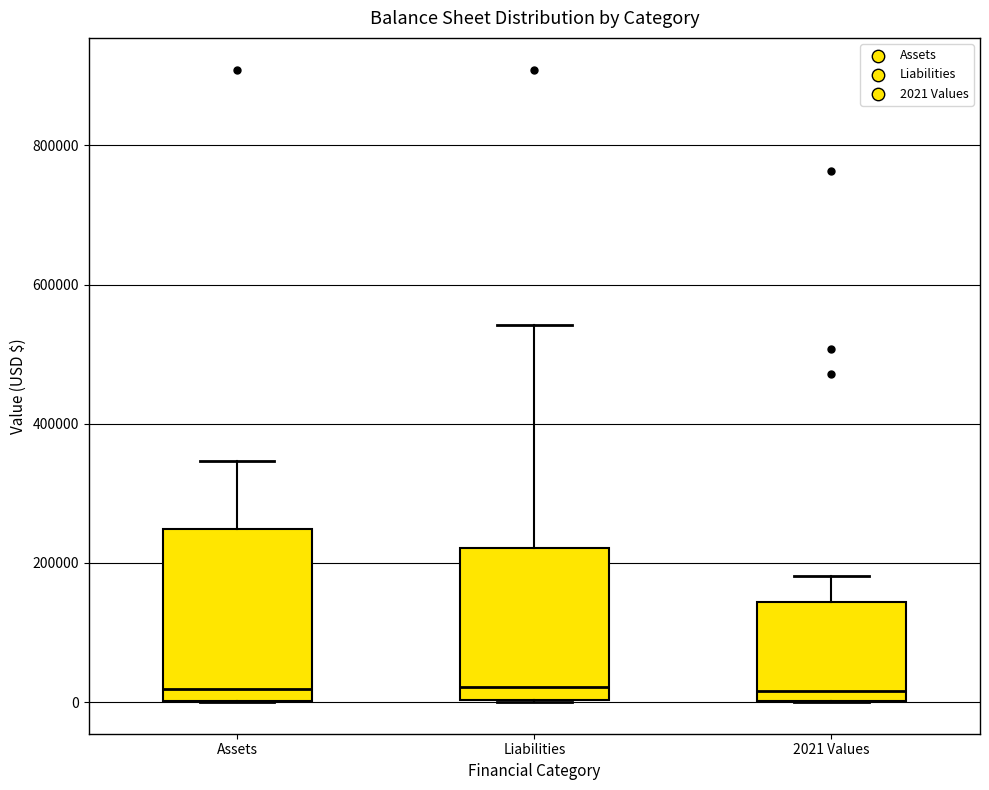

Where is the upper edge of the box for Assets on the y-axis? The values are not printed on the chart, so give them approximately, as read against the axis.

240000